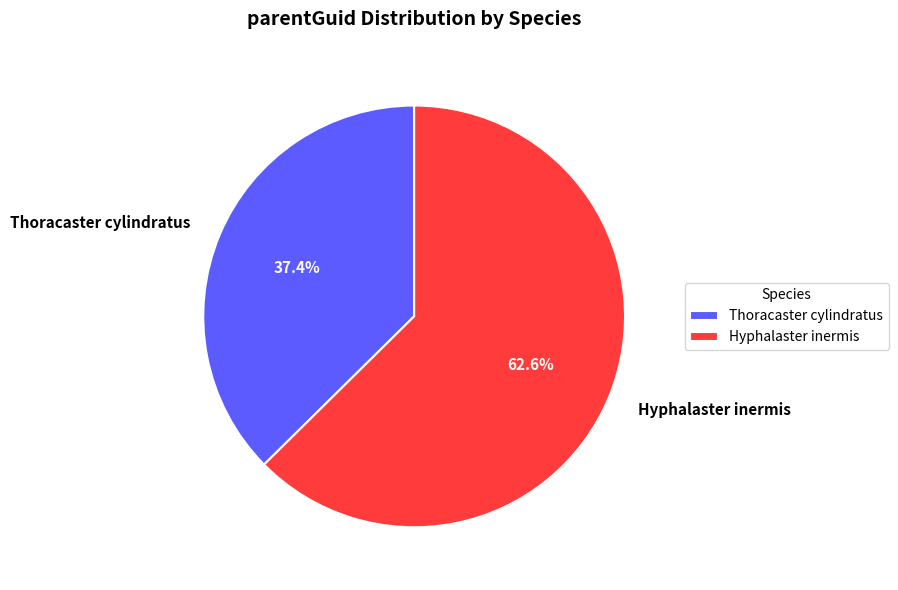

How many segments does this pie chart have?

2